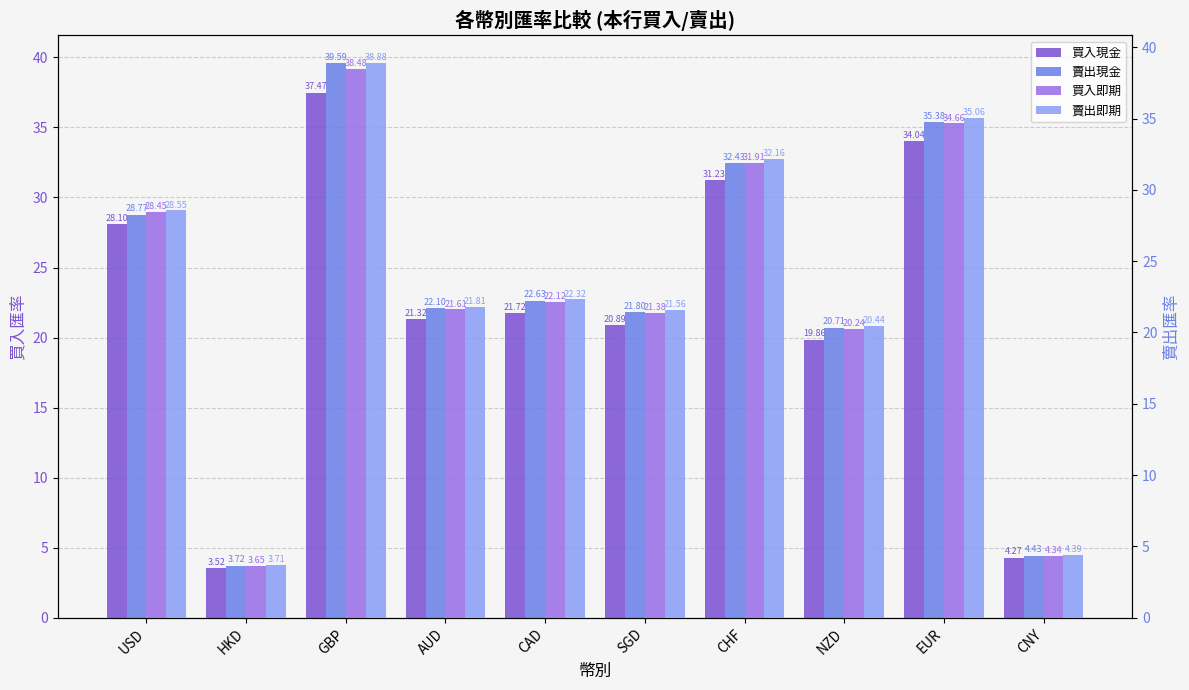

Reading right to left, transcribe all the data shown in this chart.

買入現金: CNY=4.3	EUR=34.0	NZD=19.9	CHF=31.2	SGD=20.9	CAD=21.7	AUD=21.3	GBP=37.5	HKD=3.5	USD=28.1
賣出現金: CNY=4.4	EUR=35.4	NZD=20.7	CHF=32.4	SGD=21.8	CAD=22.6	AUD=22.1	GBP=39.6	HKD=3.7	USD=28.8
買入即期: CNY=4.3	EUR=34.7	NZD=20.2	CHF=31.9	SGD=21.4	CAD=22.1	AUD=21.6	GBP=38.5	HKD=3.6	USD=28.4
賣出即期: CNY=4.4	EUR=35.1	NZD=20.4	CHF=32.2	SGD=21.6	CAD=22.3	AUD=21.8	GBP=38.9	HKD=3.7	USD=28.6